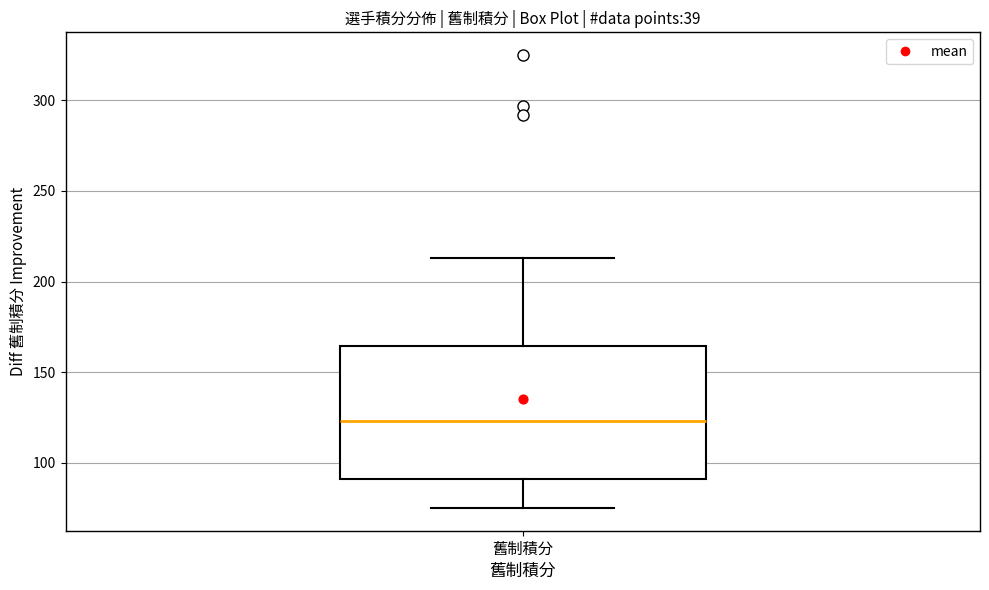

Read this box plot against the y-axis: the position of the median line, the range covered by the box, and the ends of both whiskers. The values are not printed on the chart, so give them approximately, as read against the axis.

median 125, box 90 to 165, whiskers 75 to 215